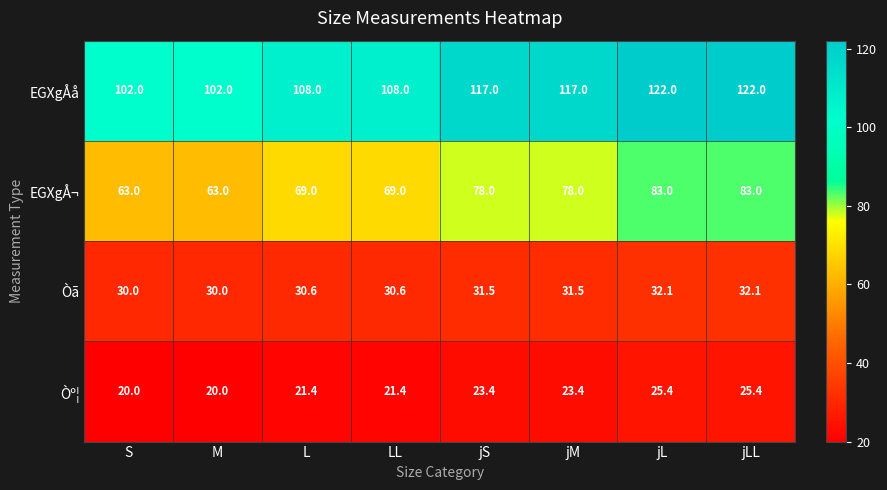

What is the minimum value shown in the chart?

20.0